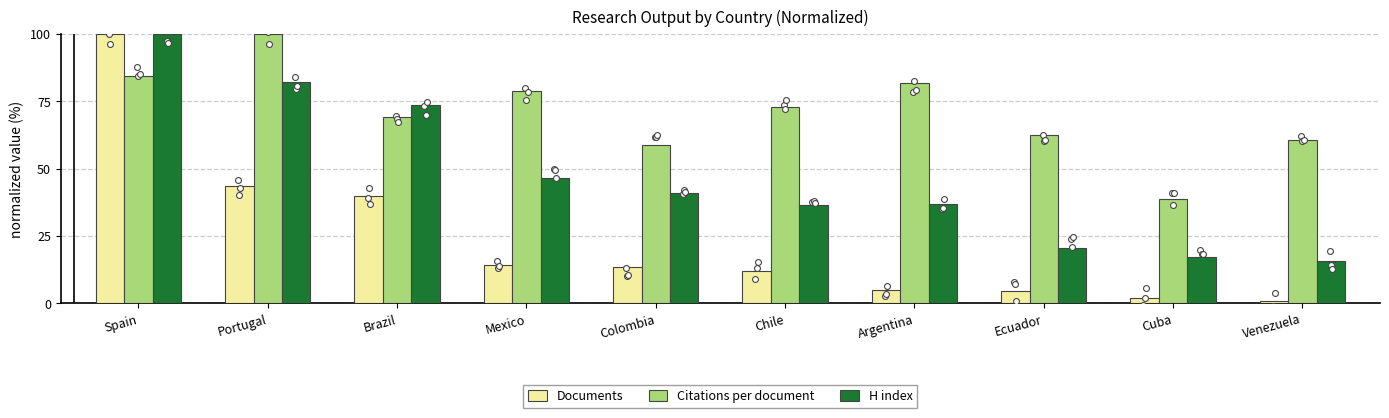

Which series has the widest spread of Y values?

Documents